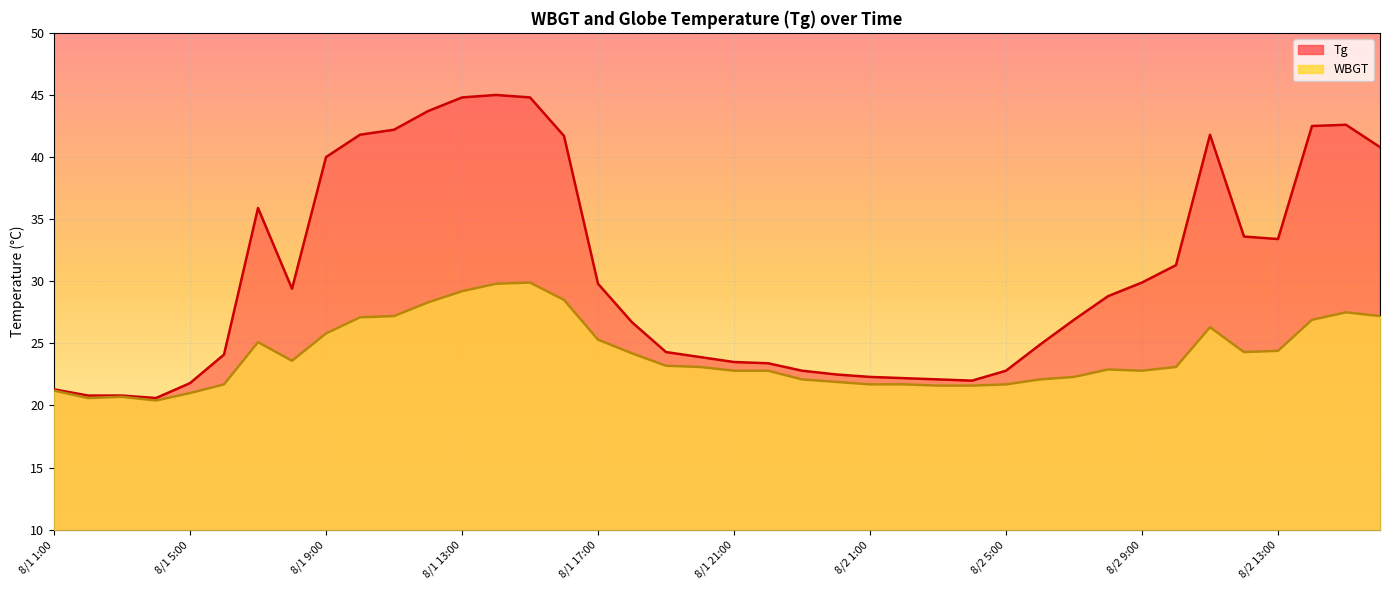

In Tg, how many points are lower than both neighbors (excluding endpoints)?

4